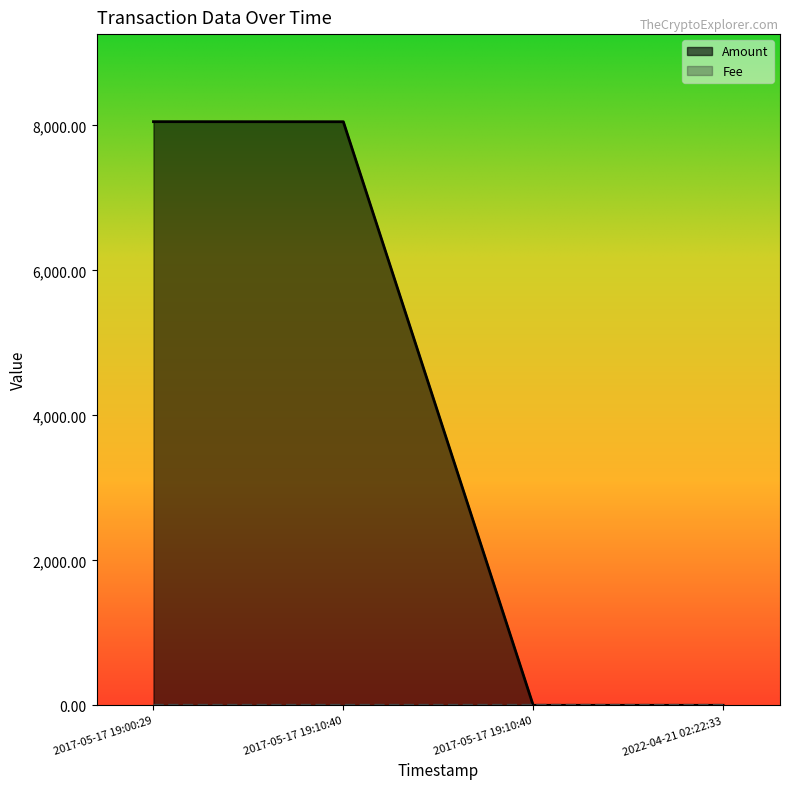

Is the value of Amount at 2017-05-17 19:00:29 greater than the value of Fee at 2017-05-17 19:10:40?

Yes